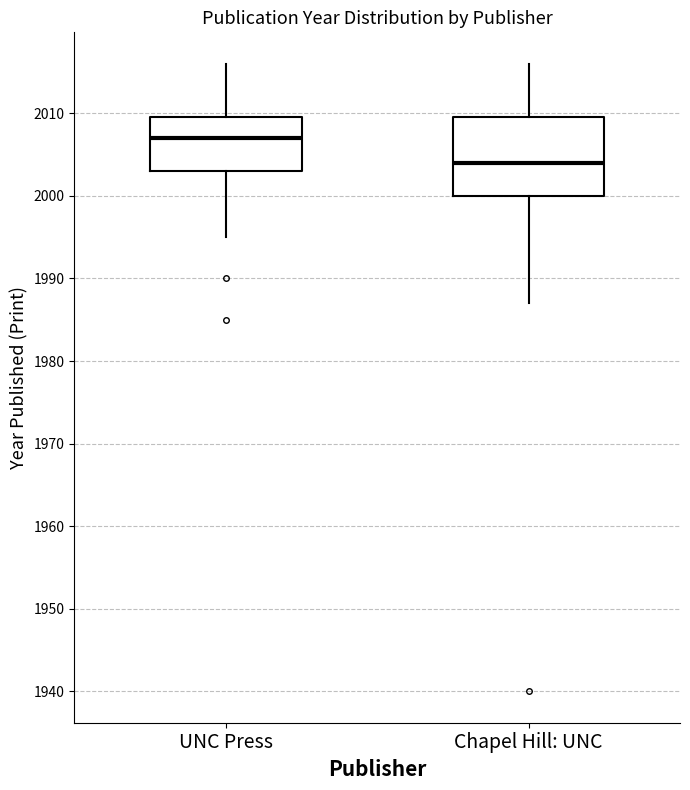

Which box is the tallest, from its lower edge to its upper edge?

Chapel Hill: UNC